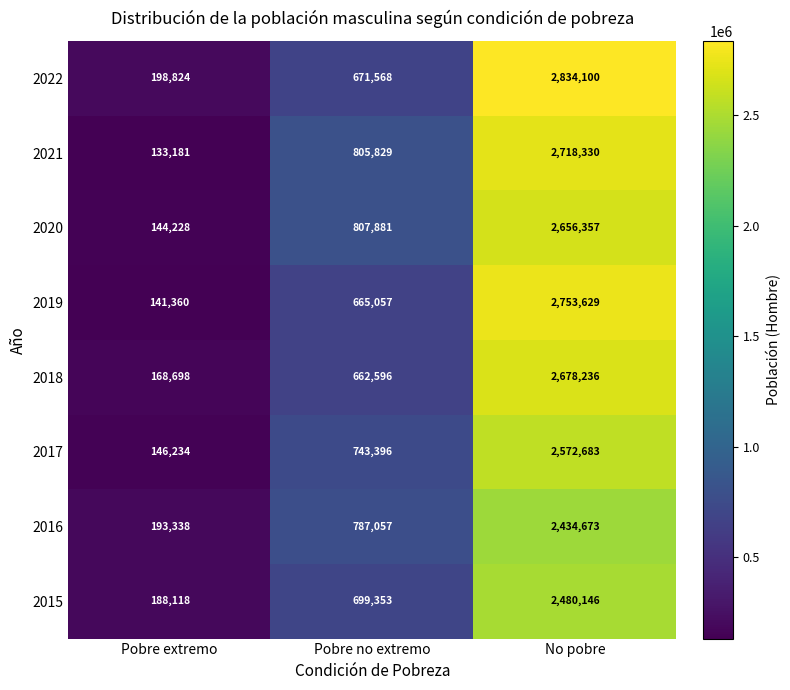

What is the difference between the highest and lowest values at Pobre extremo?

65643